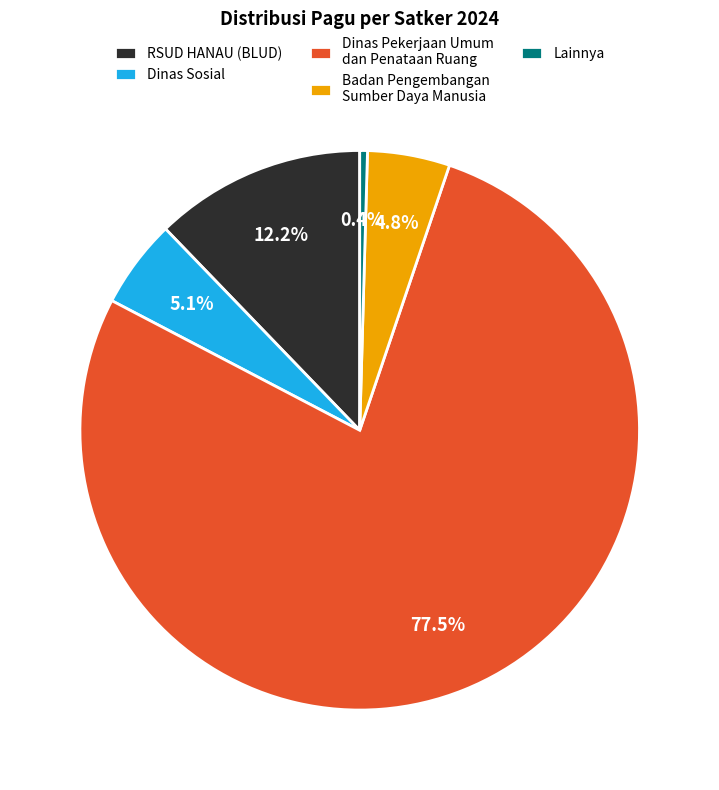

Count the number of slices in the pie.

5